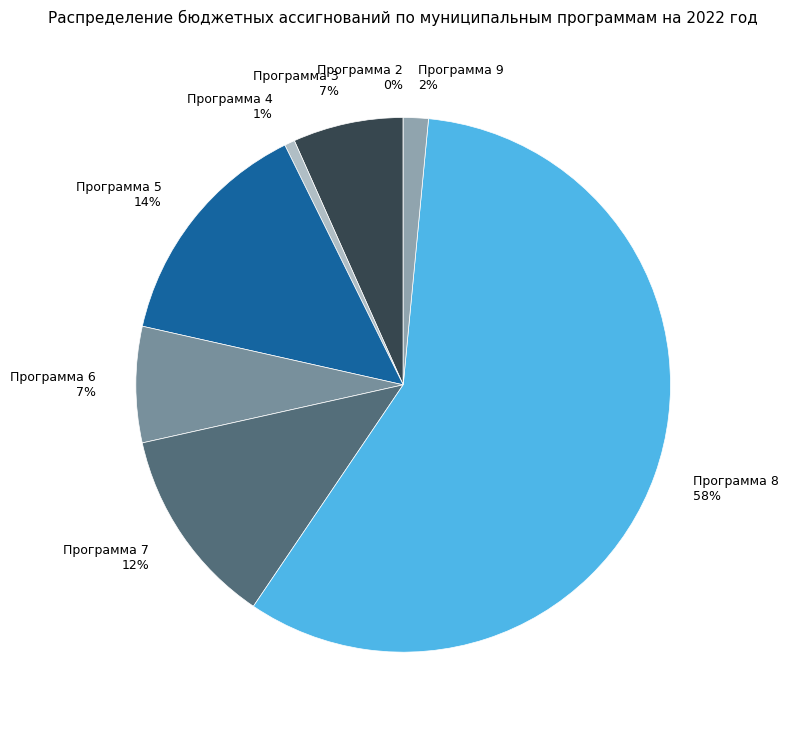

Between Программа 7 and Программа 6, which is larger?

Программа 7